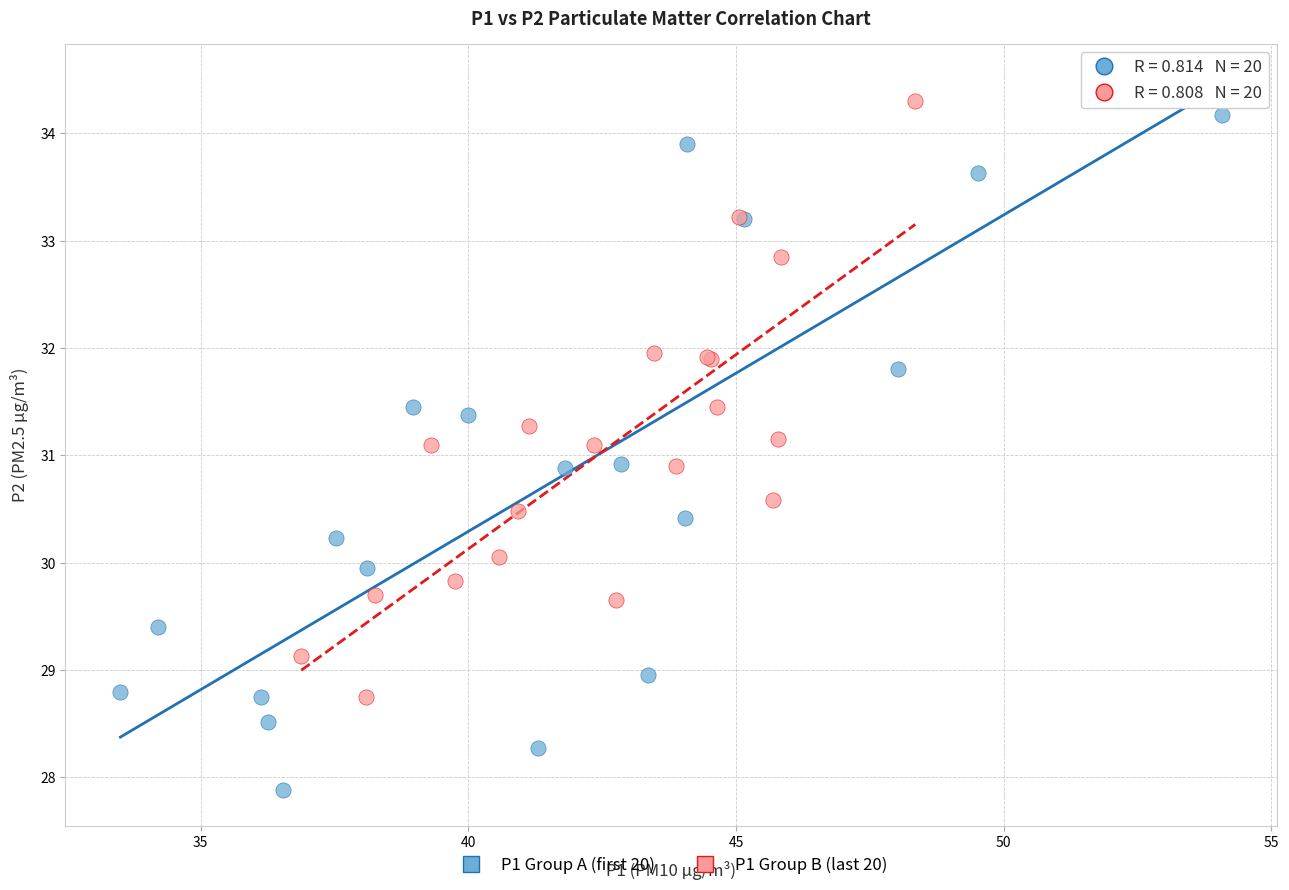

Which series reaches the minimum Y coordinate?

P1 Group A (first 20)